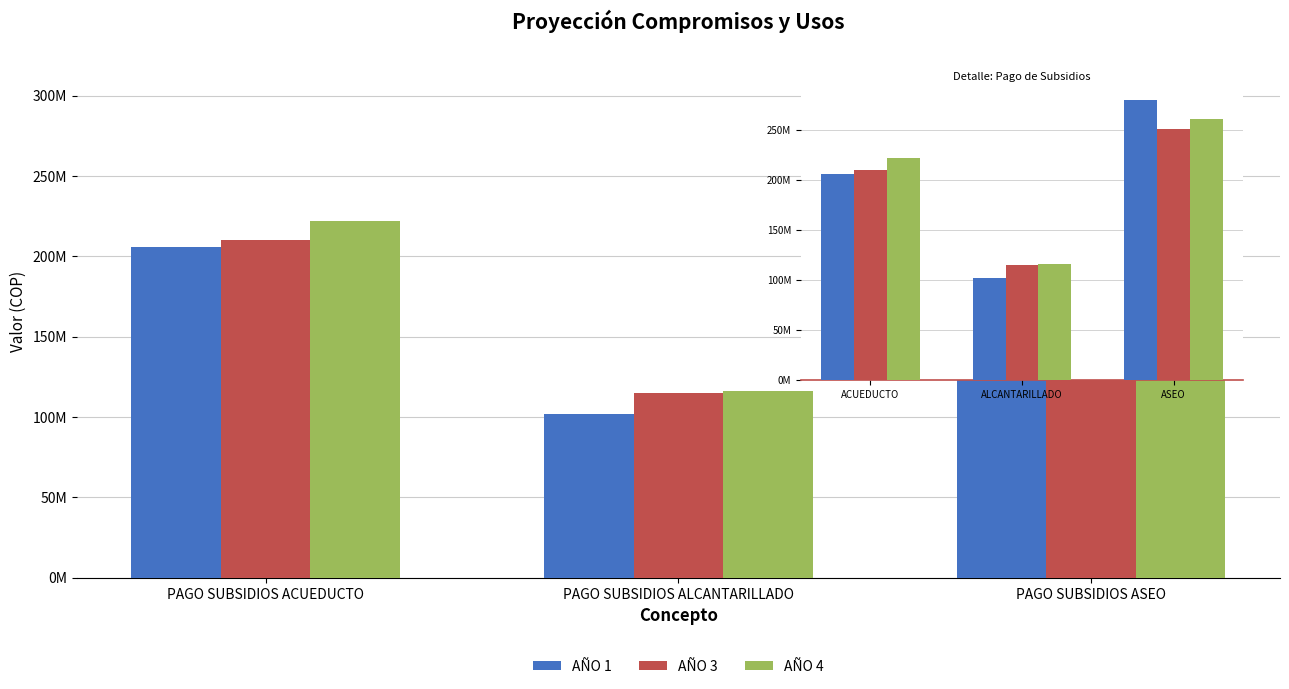

What is the label of the 2nd bar from the left?

ALCANTARILLADO